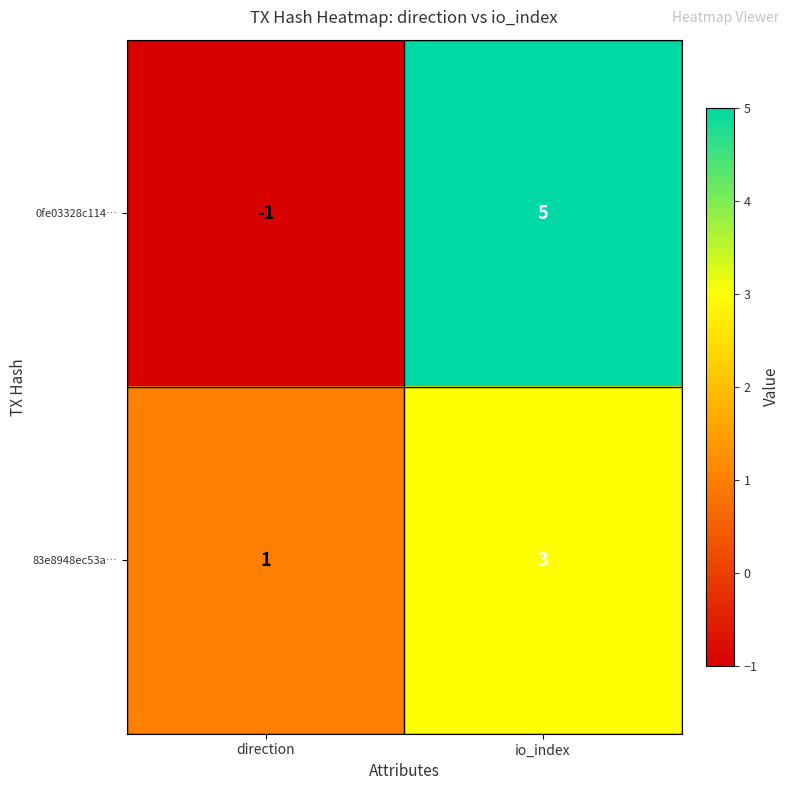

What is the maximum value for 83e8948ec53a…?

3